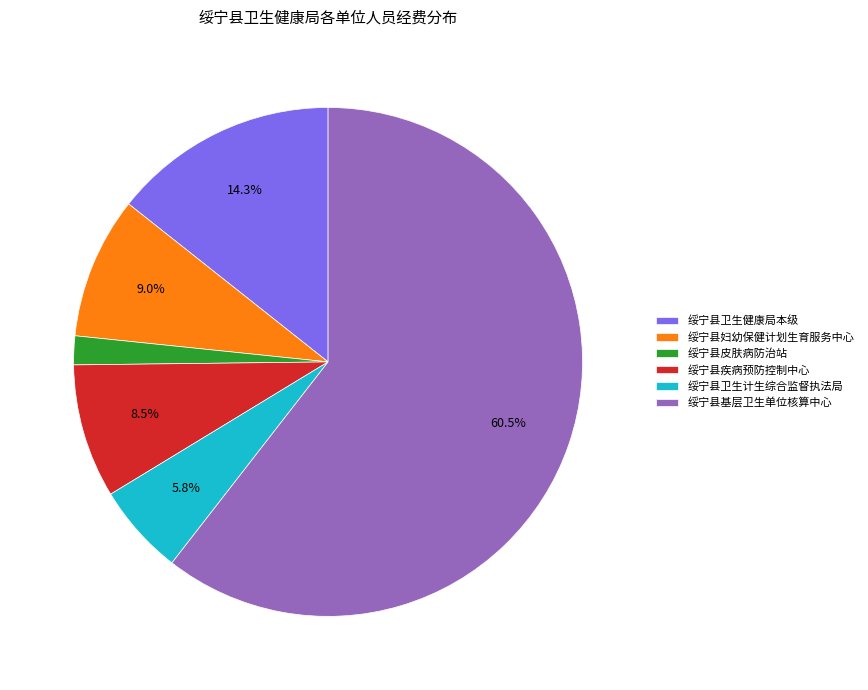

Which has a higher value, 绥宁县疾病预防控制中心 or 绥宁县卫生健康局本级?

绥宁县卫生健康局本级